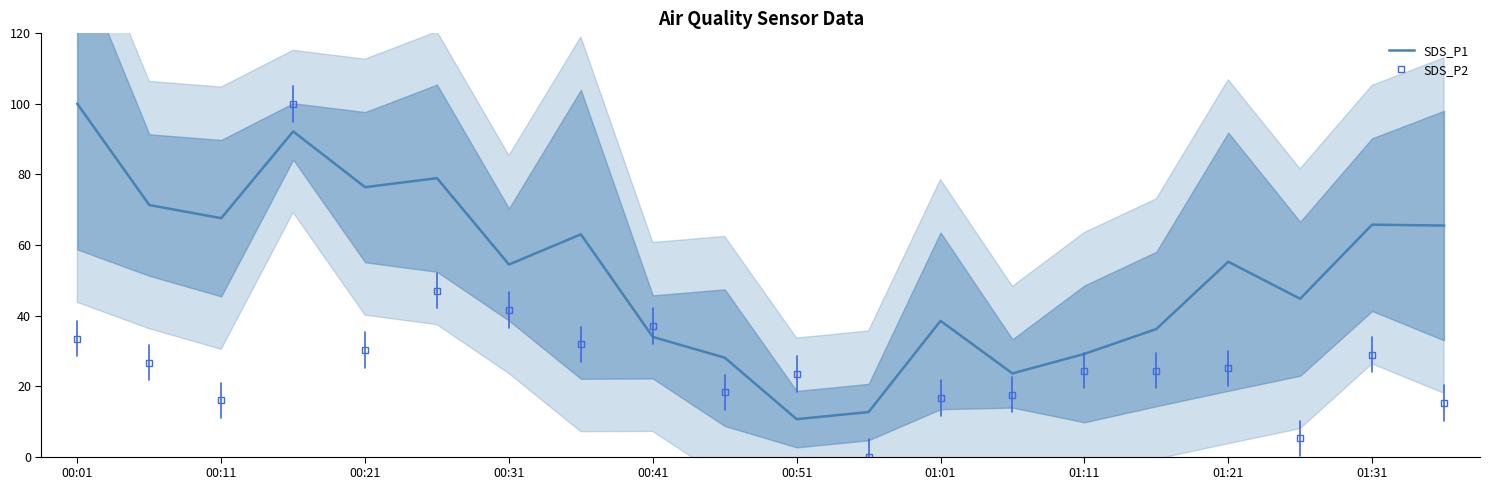

What is the minimum value for SDS_P1?

10.6